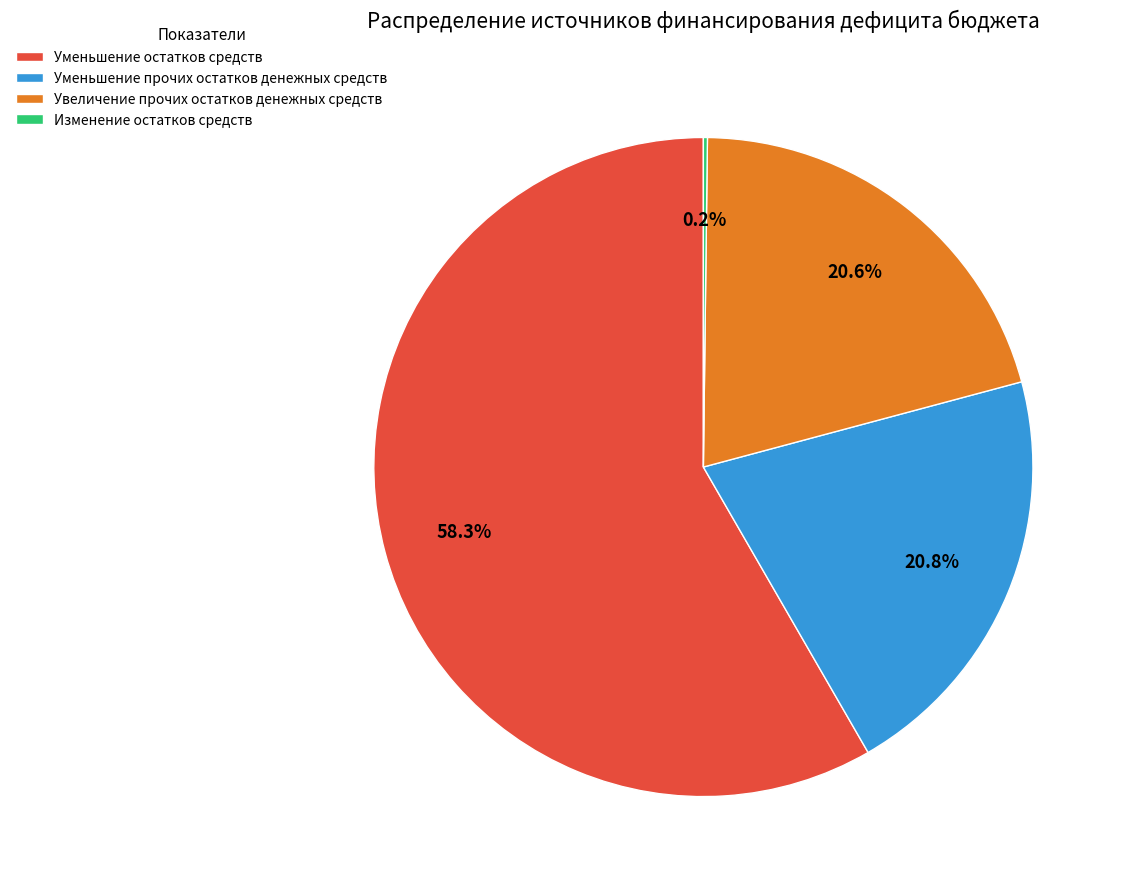

What percentage is the Увеличение прочих остатков денежных средств slice, to the nearest percent?

21%